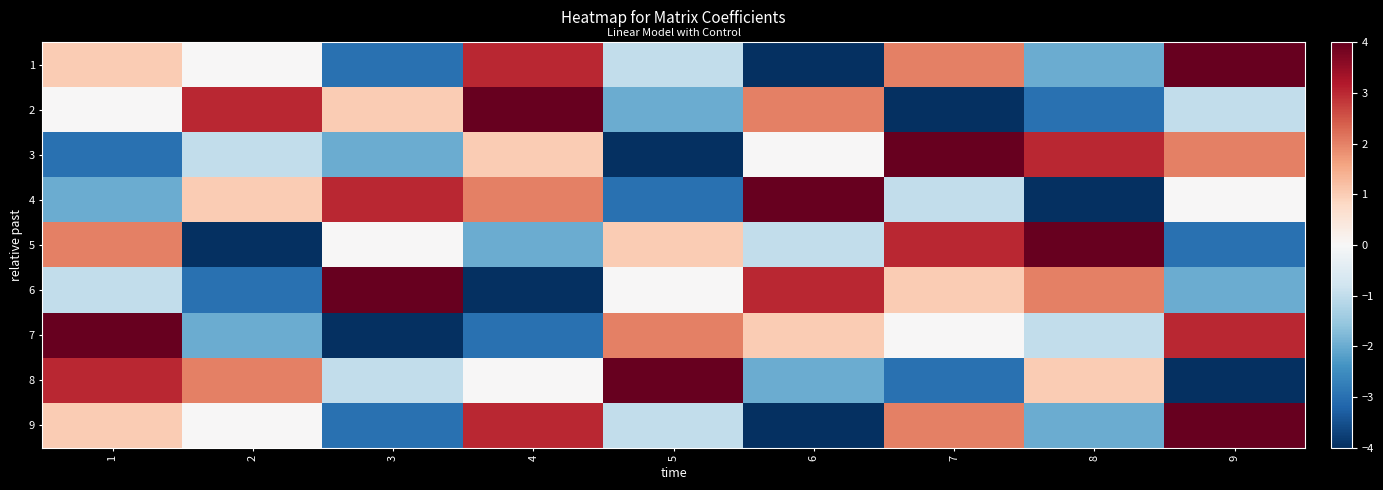

What is the difference between the highest and lowest values at 2?

7